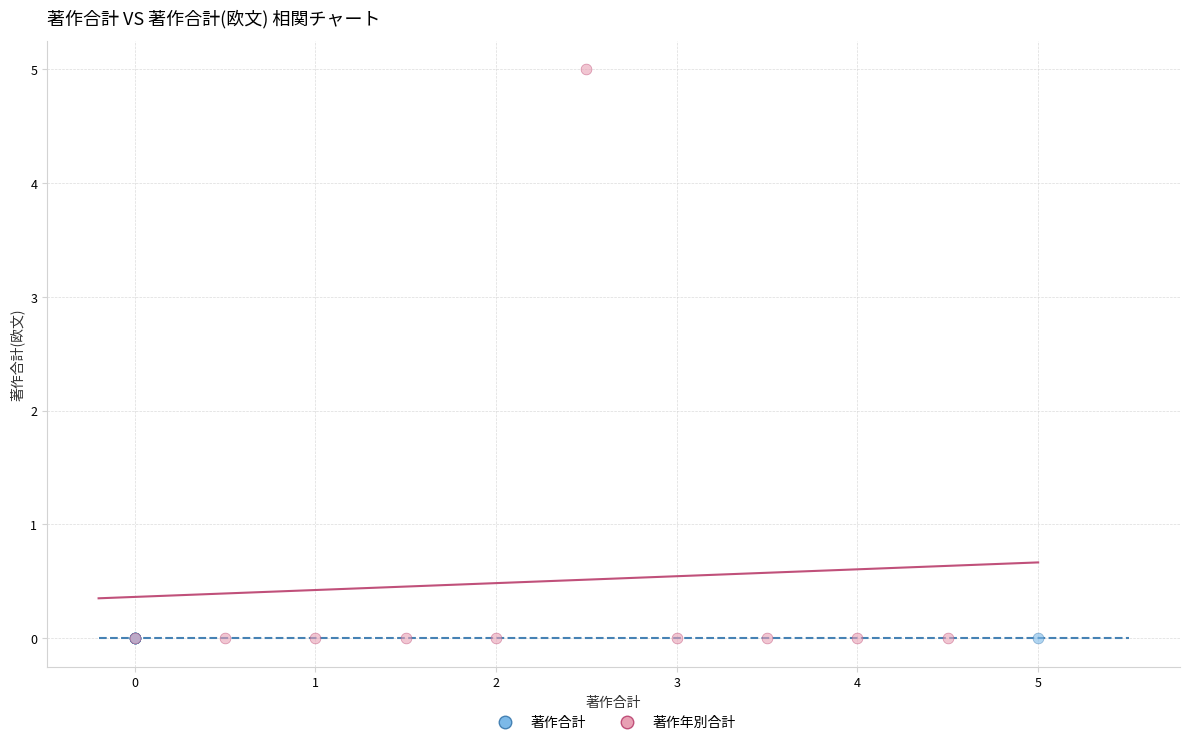

Which series reaches the maximum Y coordinate?

著作年別合計